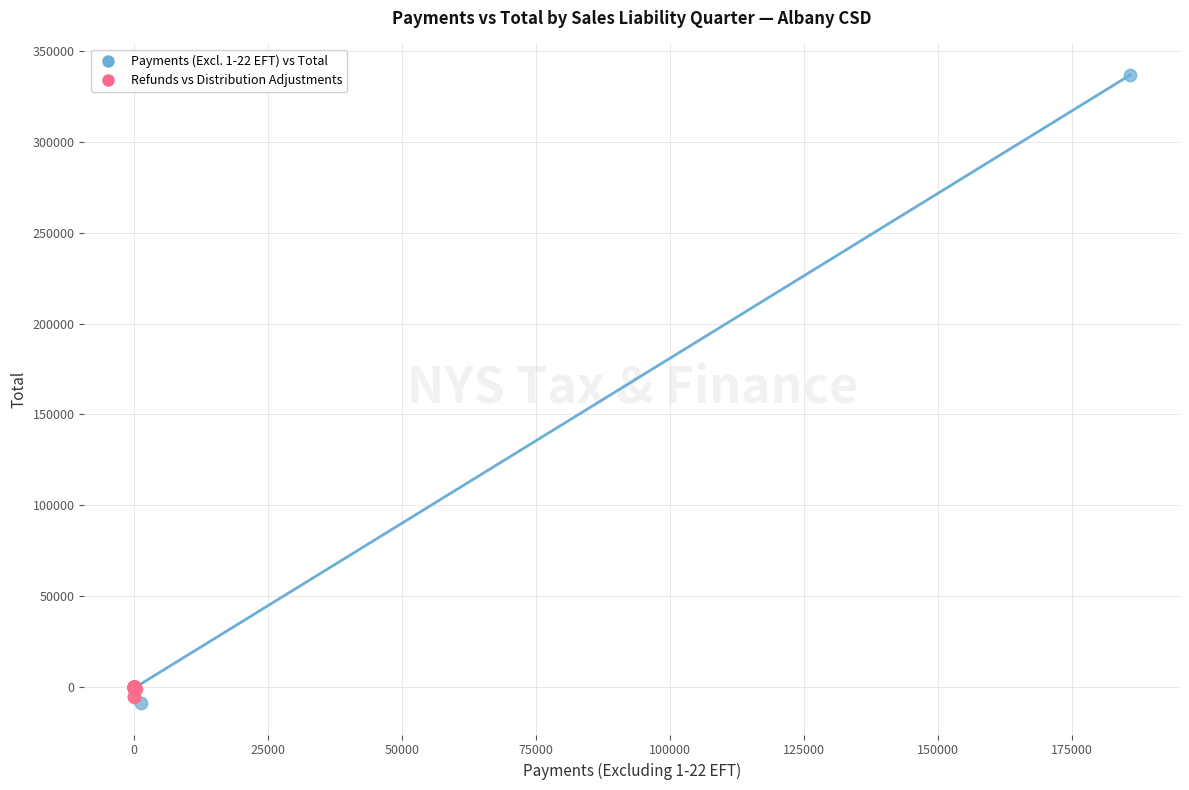

Which series has the largest Y range (max minus min)?

Payments (Excl. 1-22 EFT) vs Total